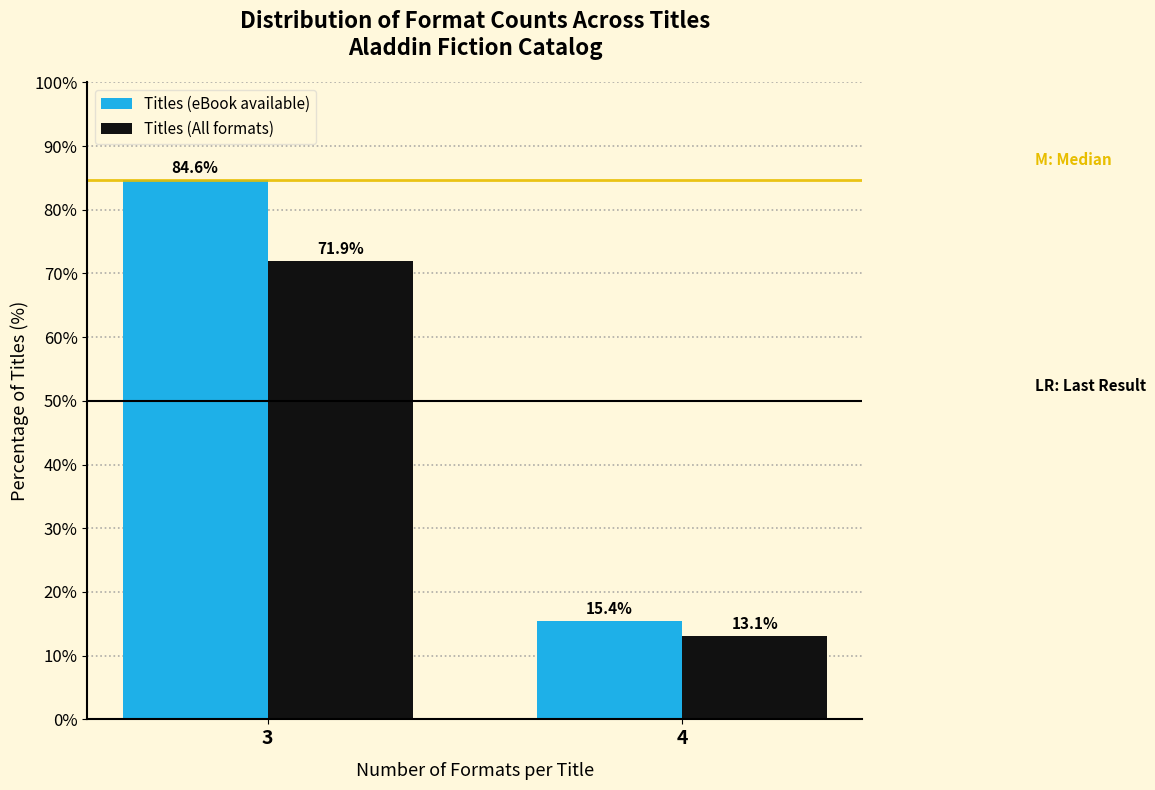

Reading left to right, what are all the values shown in this chart?

Titles (eBook available): 3=84.6	4=15.4
Titles (All formats): 3=71.9	4=13.1